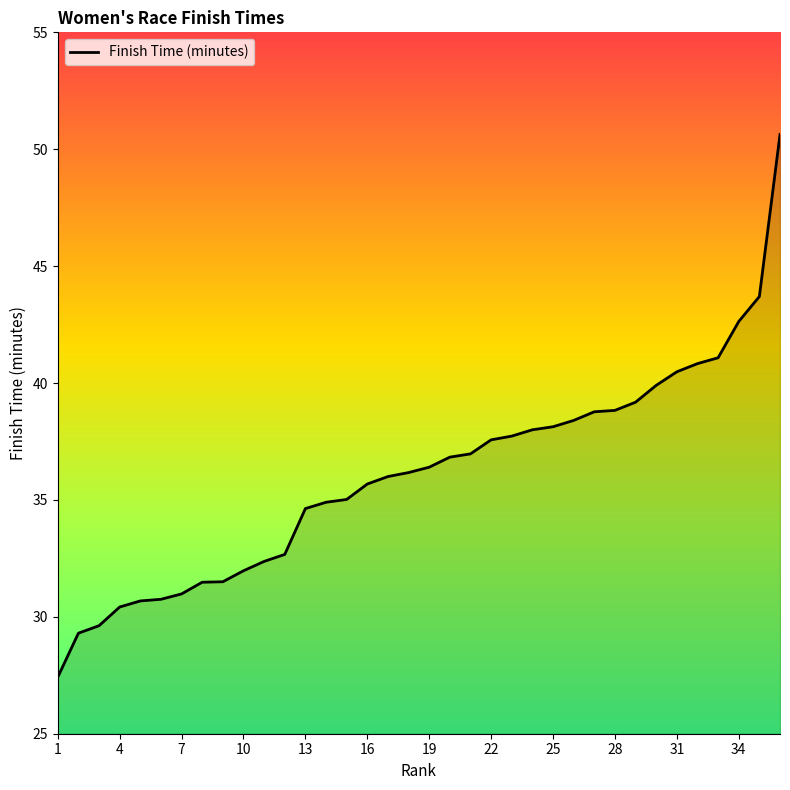

What is the minimum value shown in the chart?

27.4